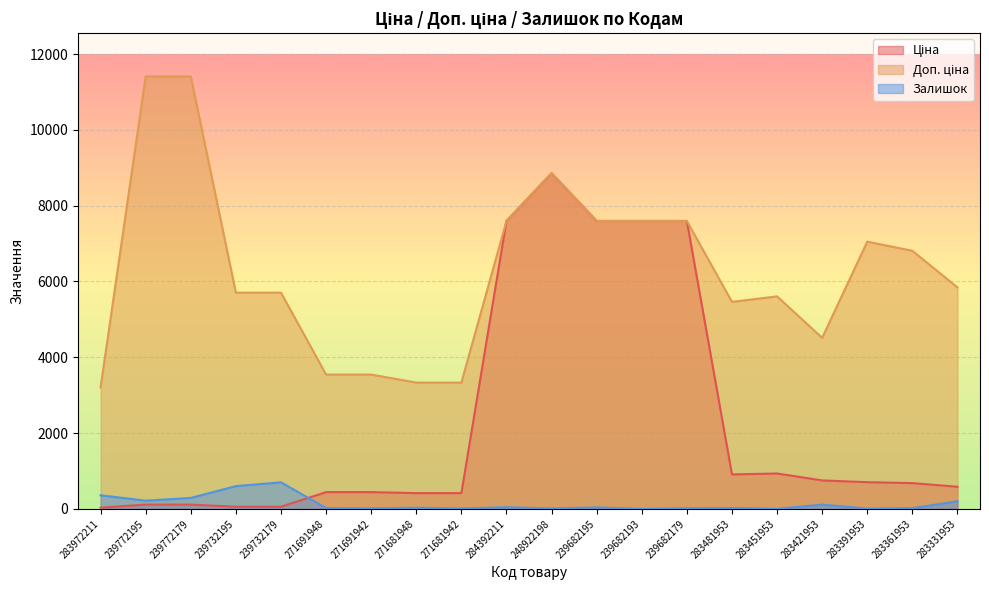

How many interior local valleys does the Доп. ціна series have?

2